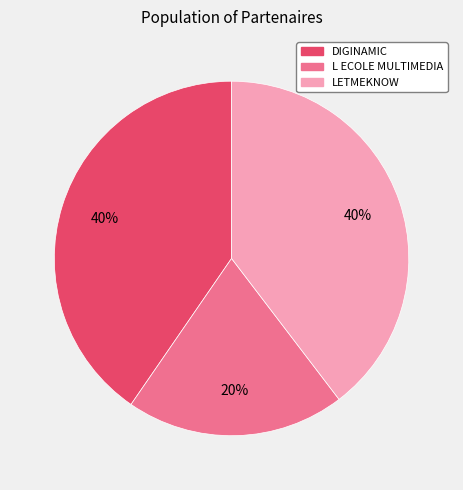

Is there a majority slice in this chart?

No